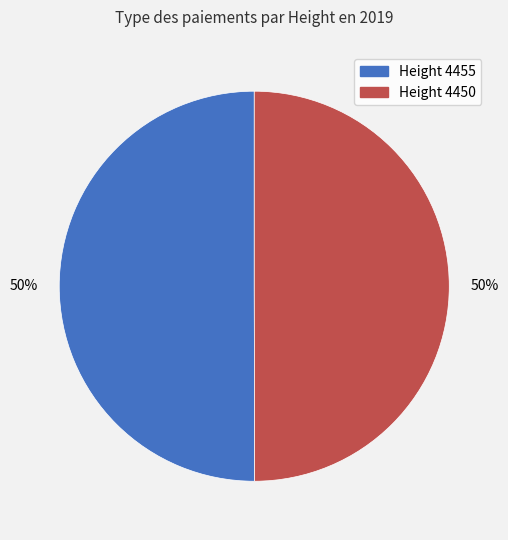

To the nearest percent, what is the average slice percentage?

50%